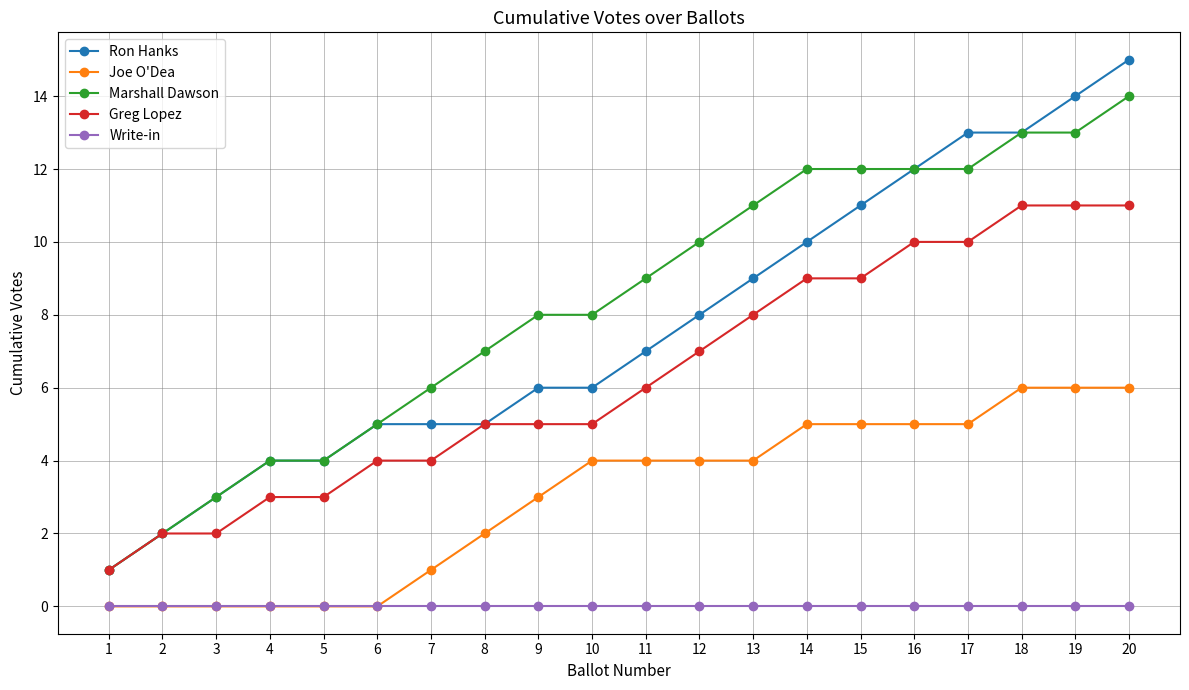

How many lines are shown in the chart?

5